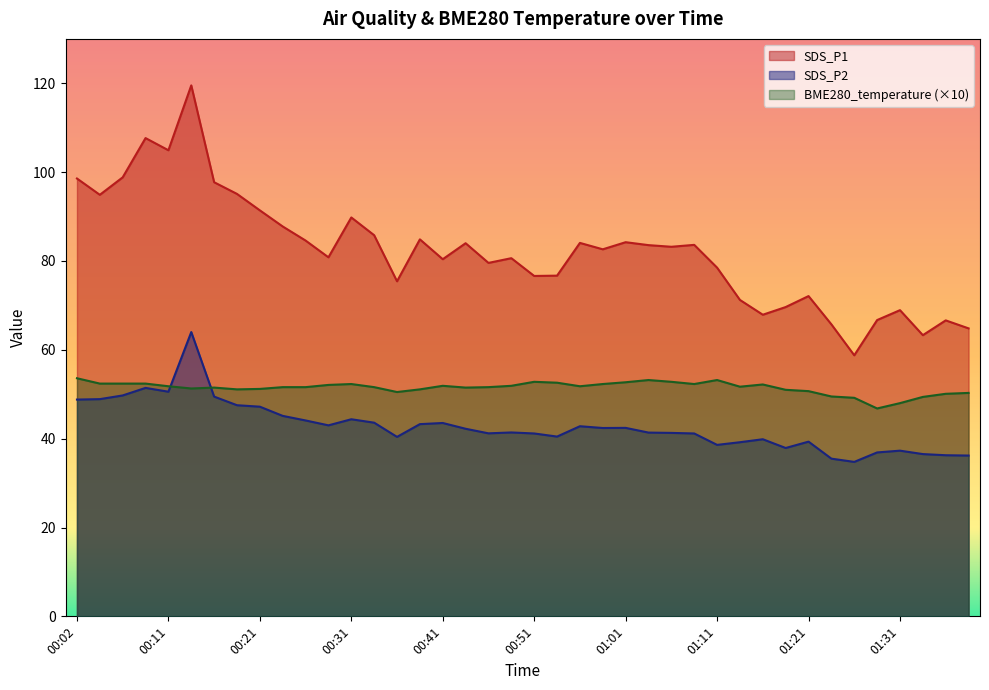

At which category does BME280_temperature reach its first local valley?

00:14